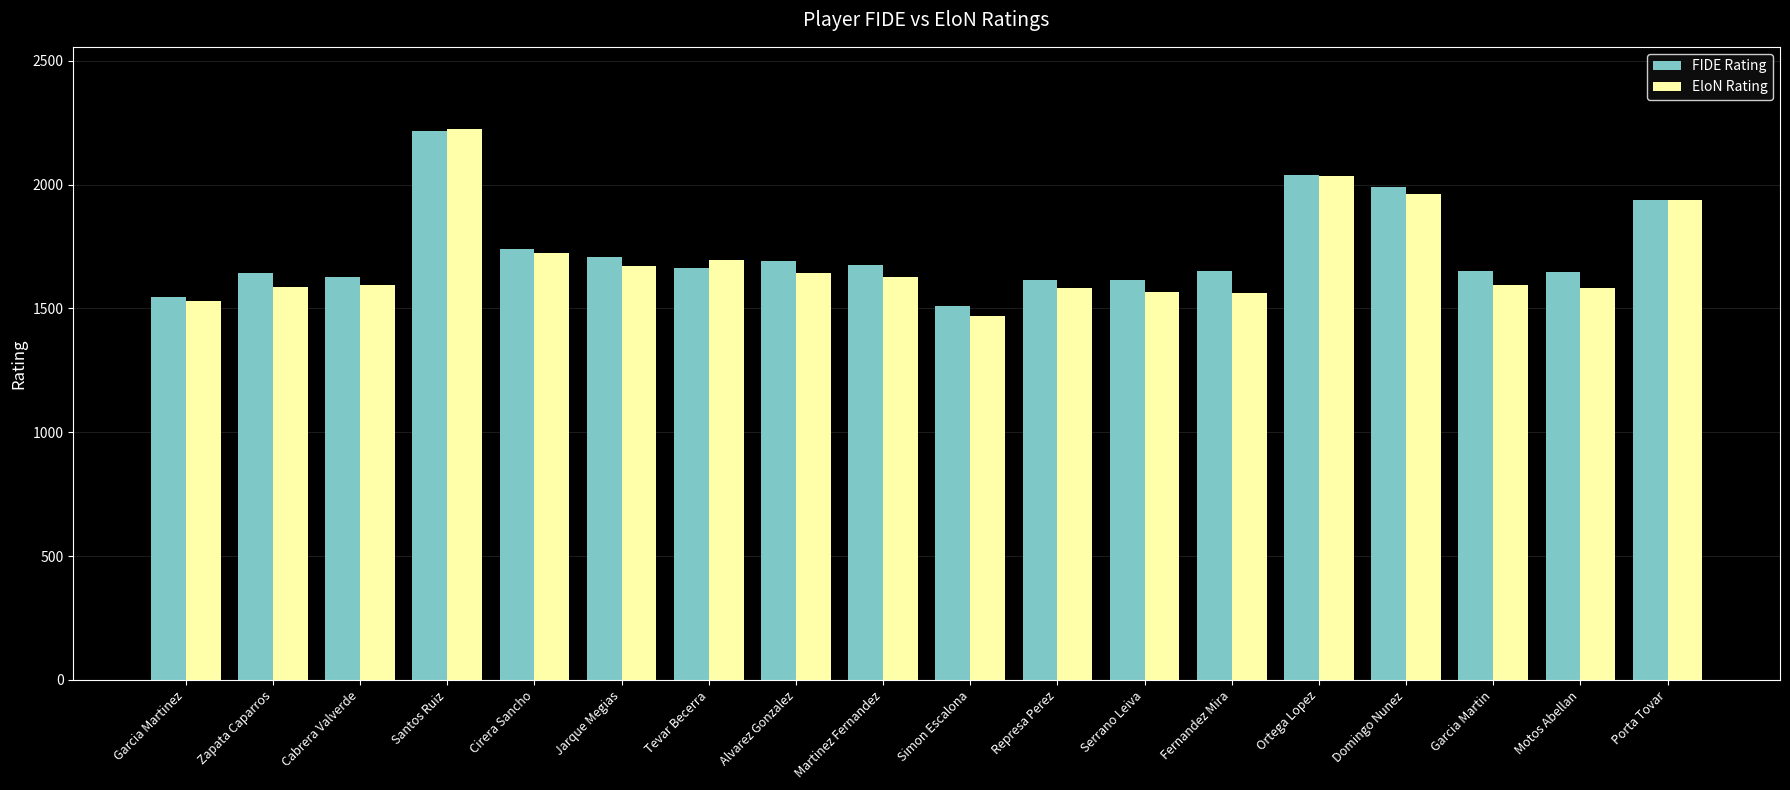

What is the label of the 18th bar from the right?

Garcia Martinez